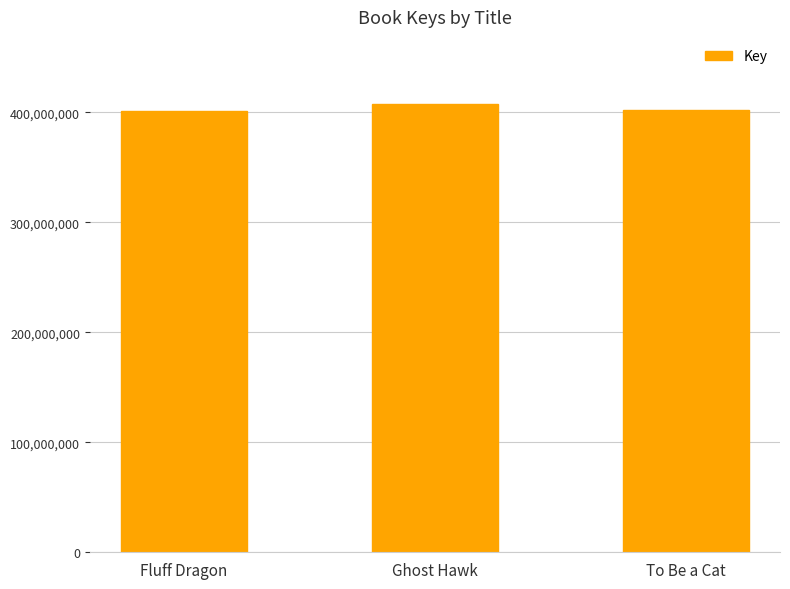

What is the average value?

403837553